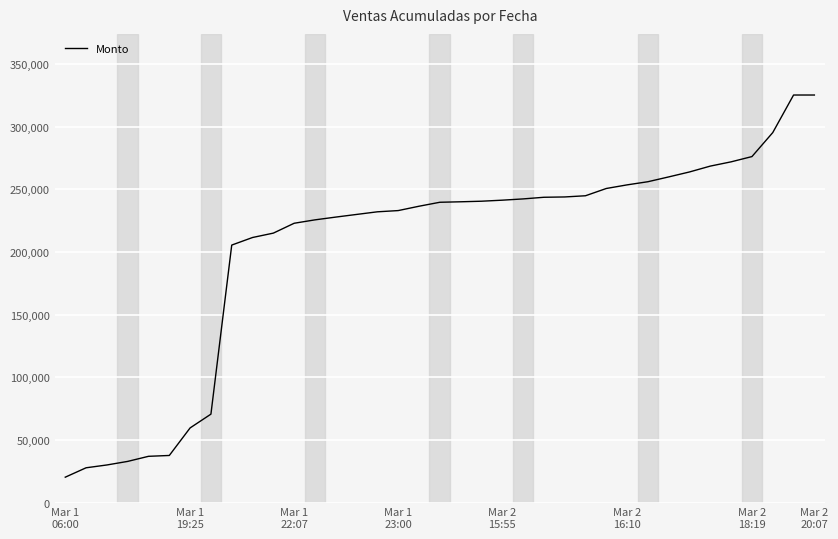

How many lines are shown in the chart?

1